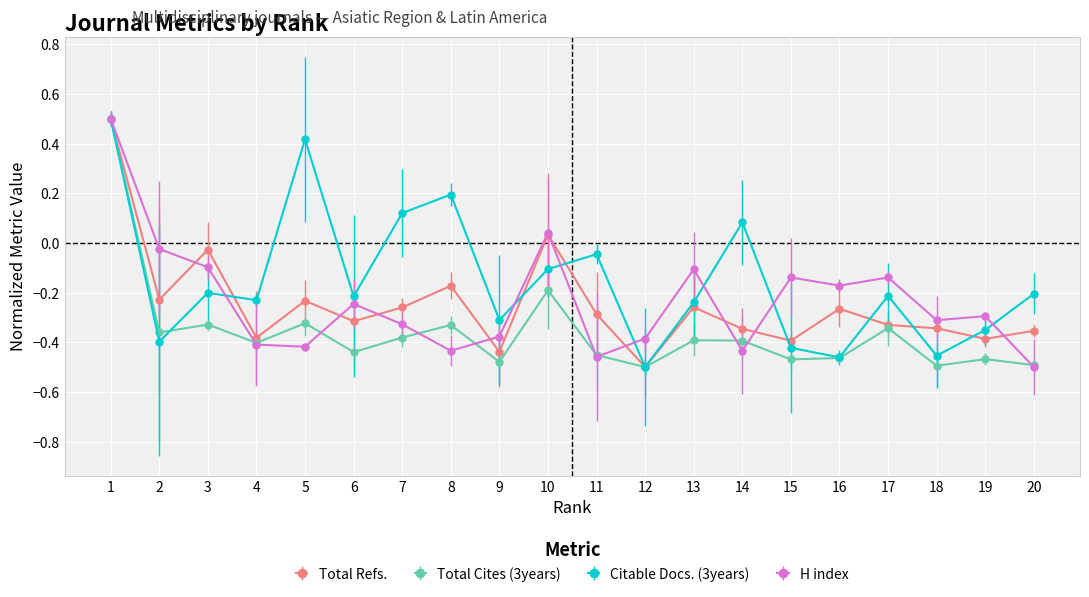

How many positive values does the Total Cites (3years) series have?

1